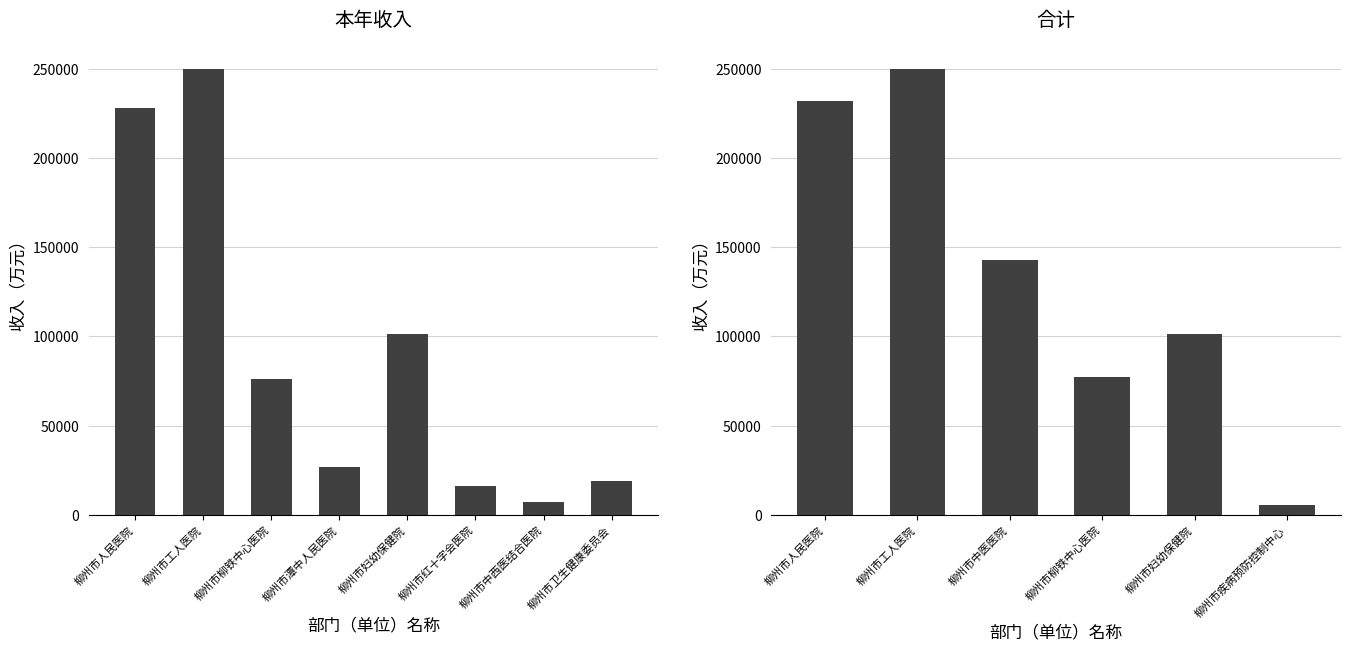

The value of 一般公共预算 at 柳州市人民医院 is 56.6. True or false?

False